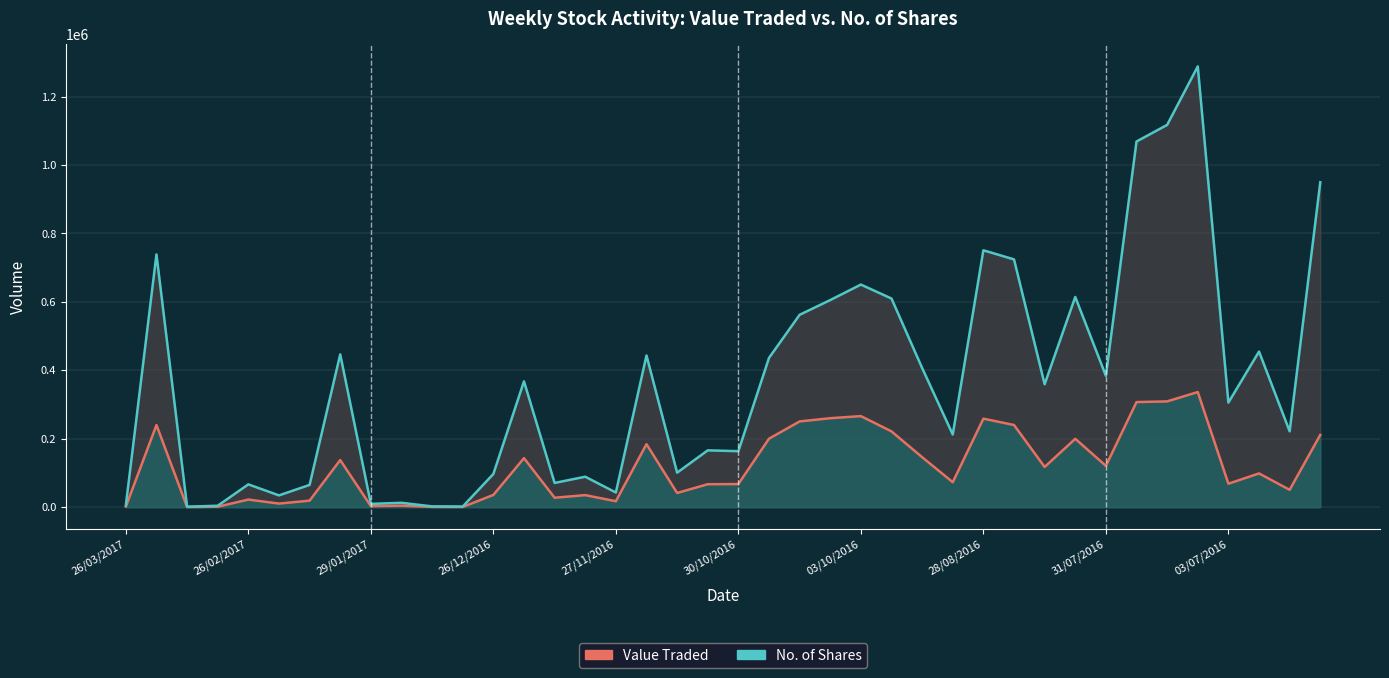

The No. of Shares Line series shows 2392 at 26/03/2017. True or false?

False